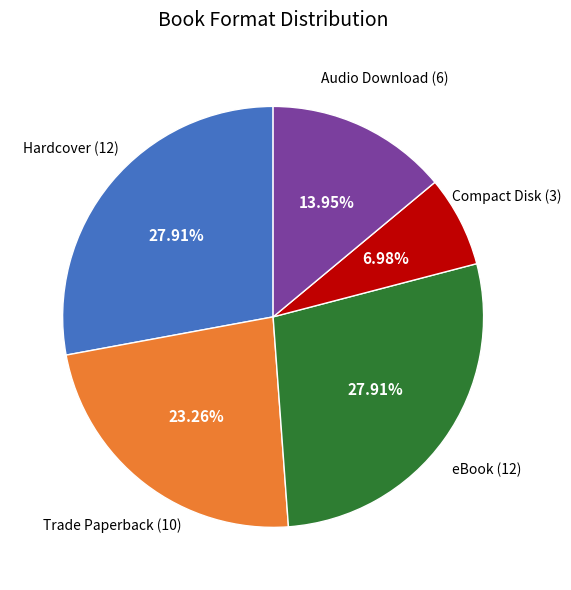

Is there any slice that represents more than half of the pie?

No